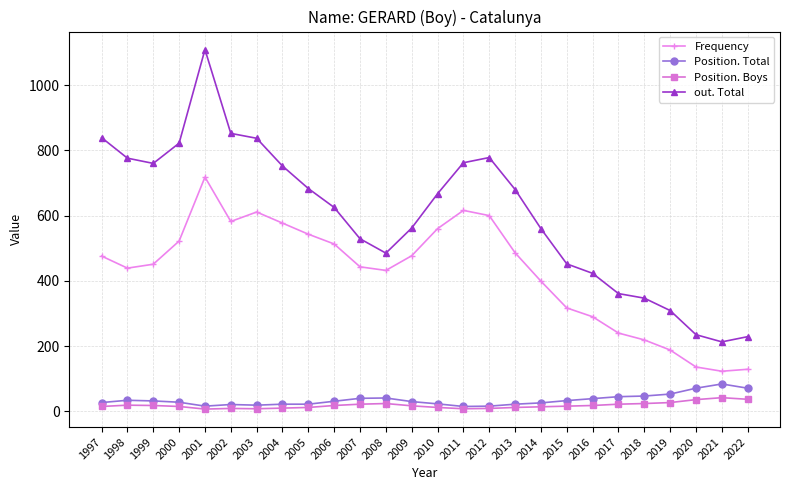

True or false: out. Total and Position. Boys intersect in this chart.

False